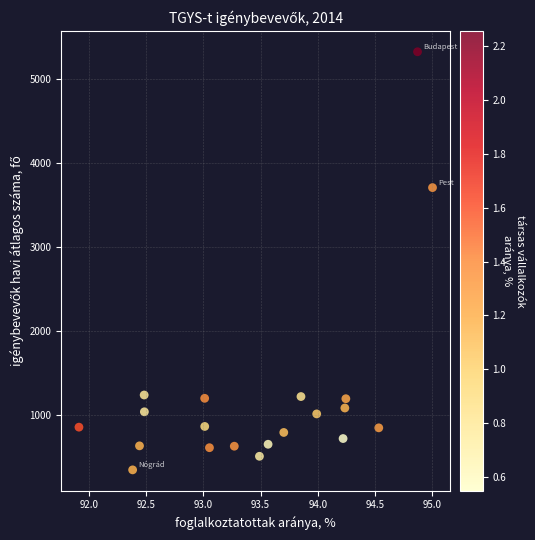

What Y value in the scatter plot is closest to 2835?

3709.7